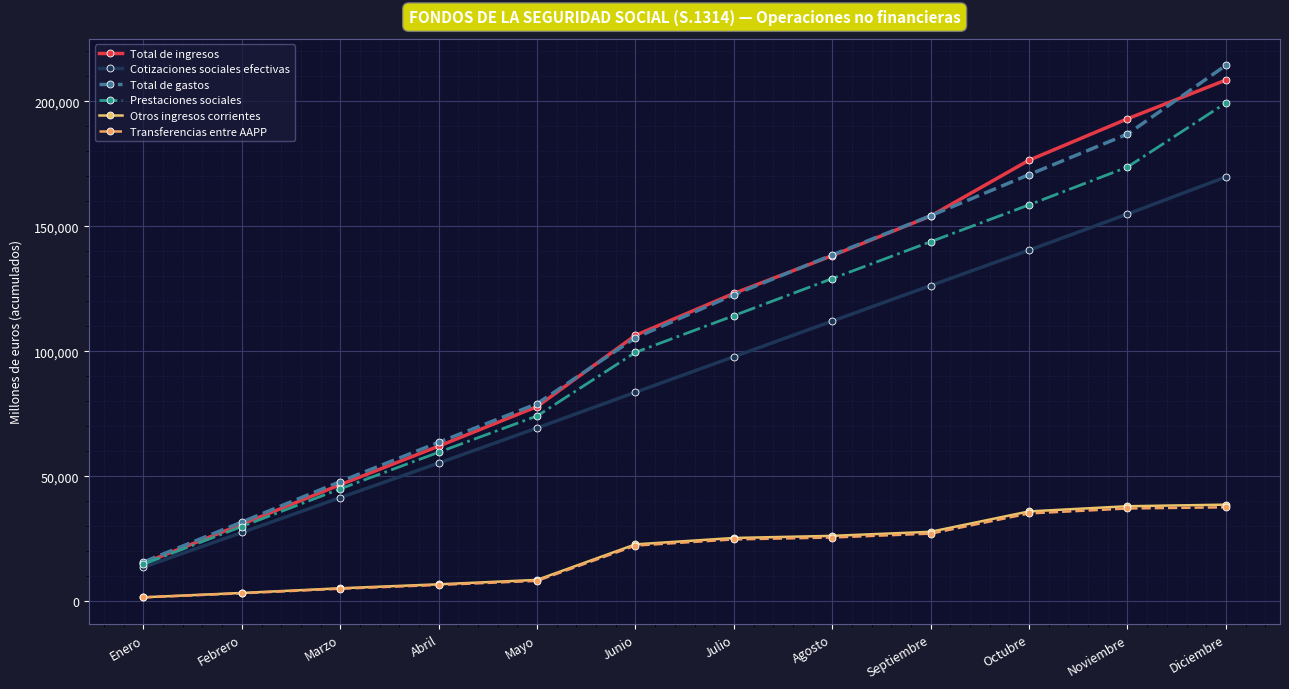

True or false: Transferencias entre AAPP and Total de ingresos intersect in this chart.

False